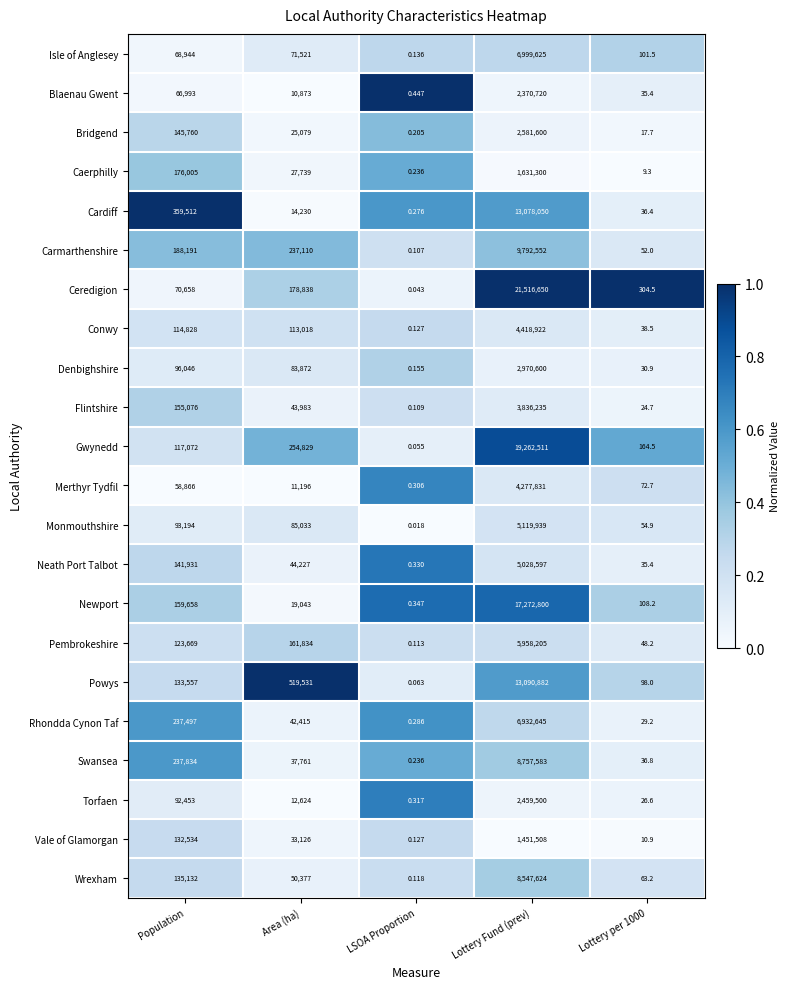

What is the difference between the highest and lowest values at Lottery Fund (prev)?

20065142.0